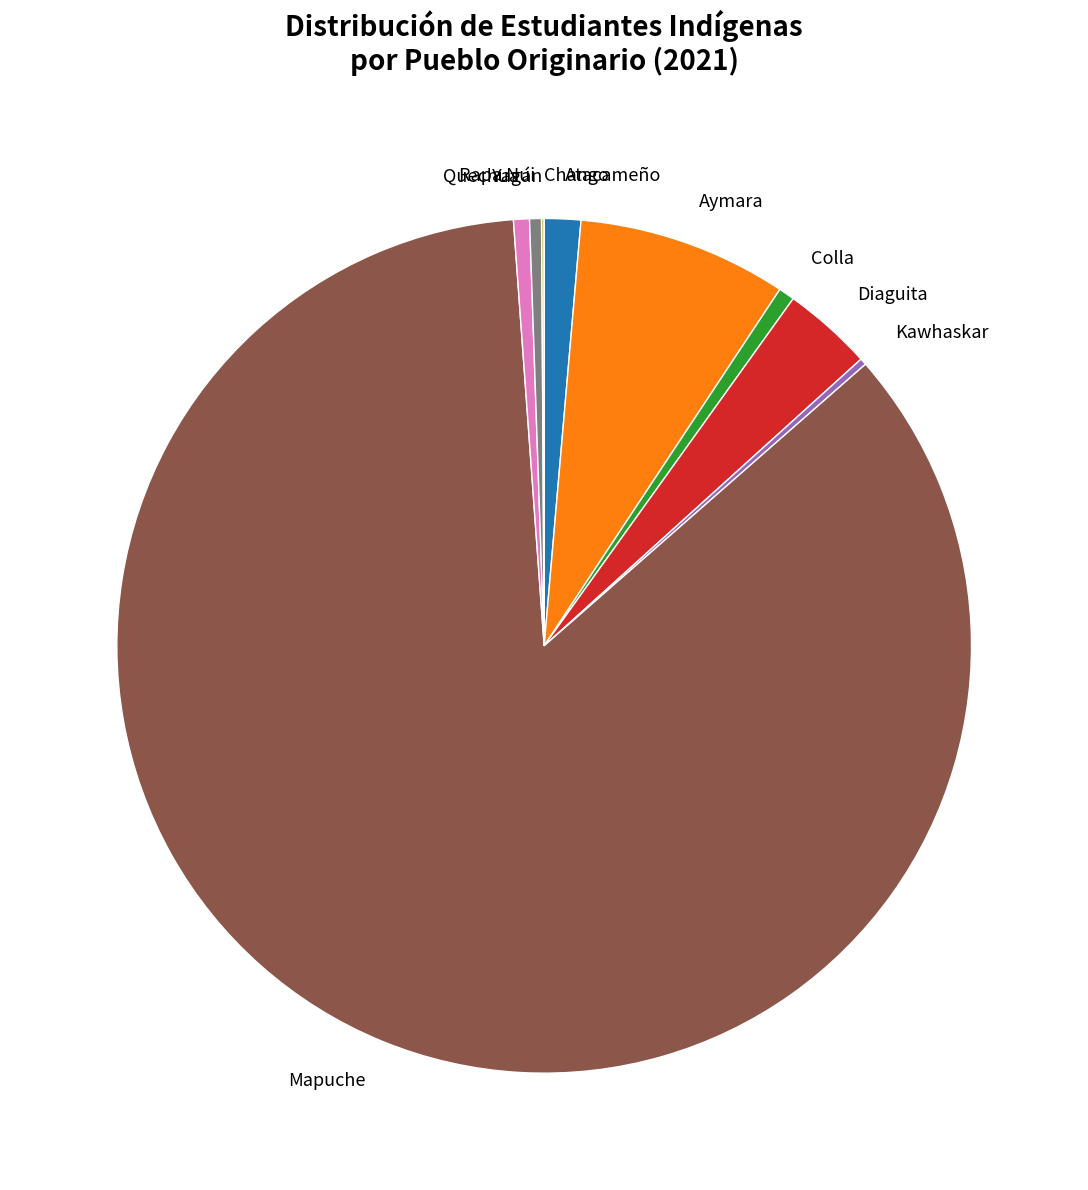

True or false: Atacameño accounts for 11% of the total.

False